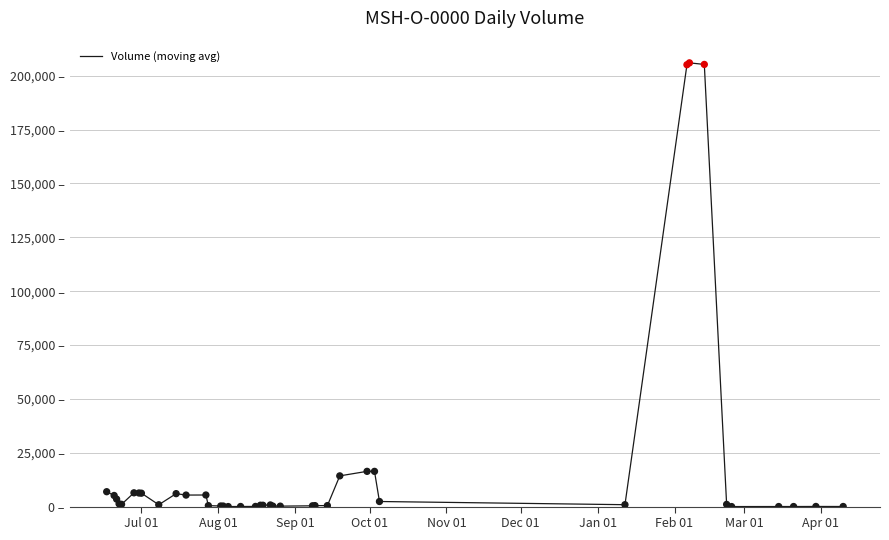

Does the chart have visible grid lines?

Yes